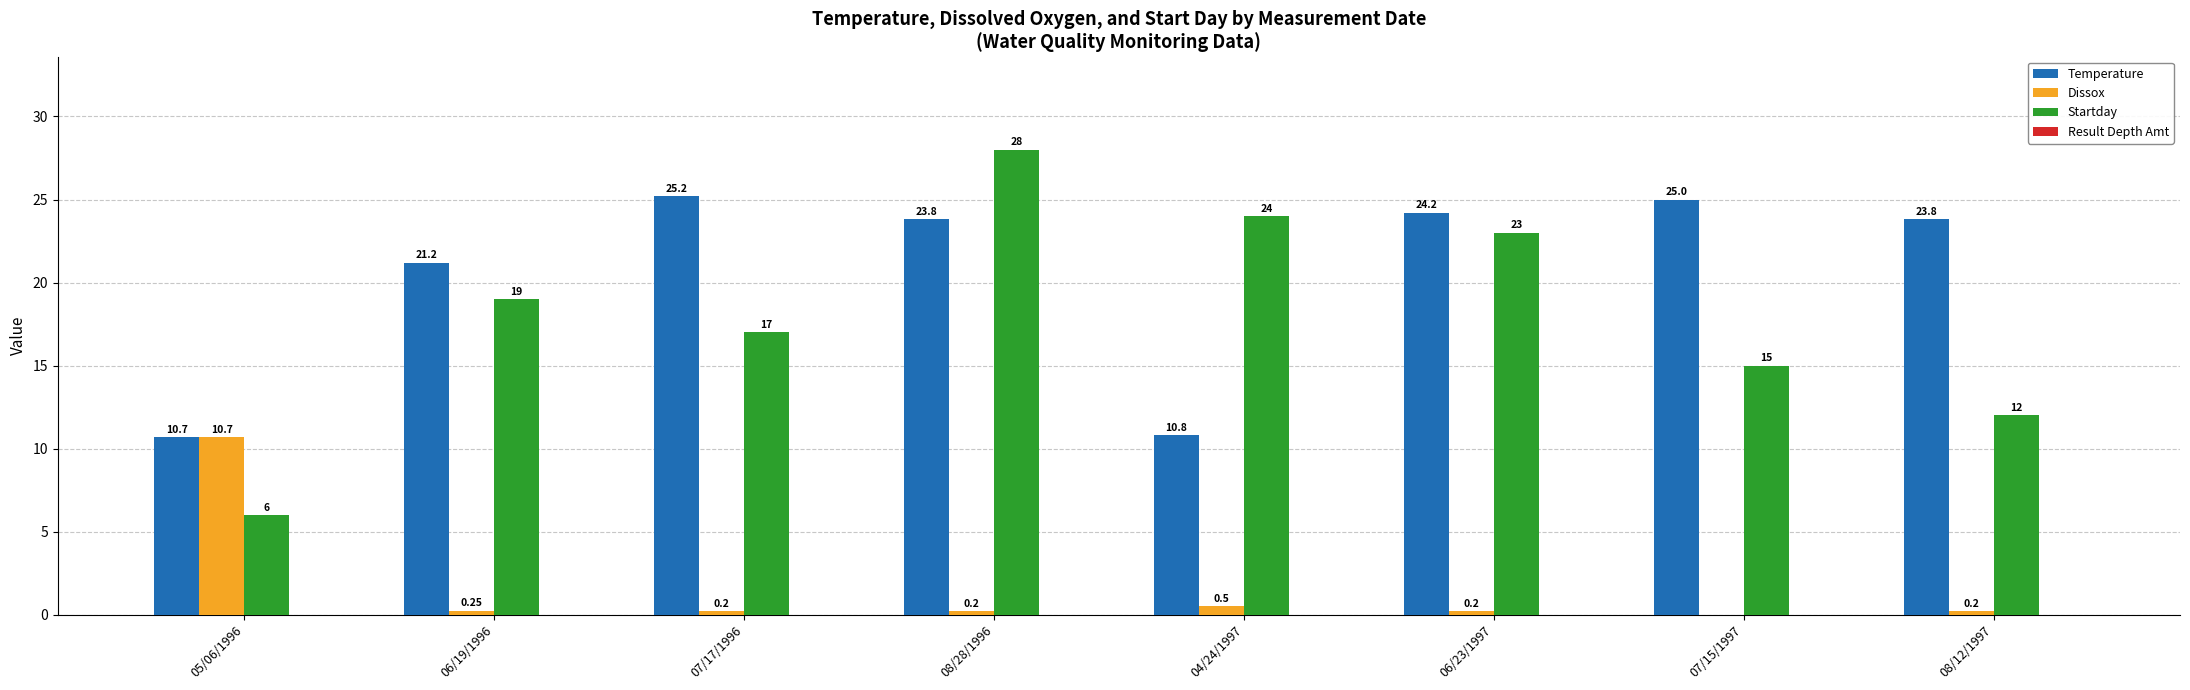

True or false: Temperature has a value of 25.0 at 07/15/1997.

True